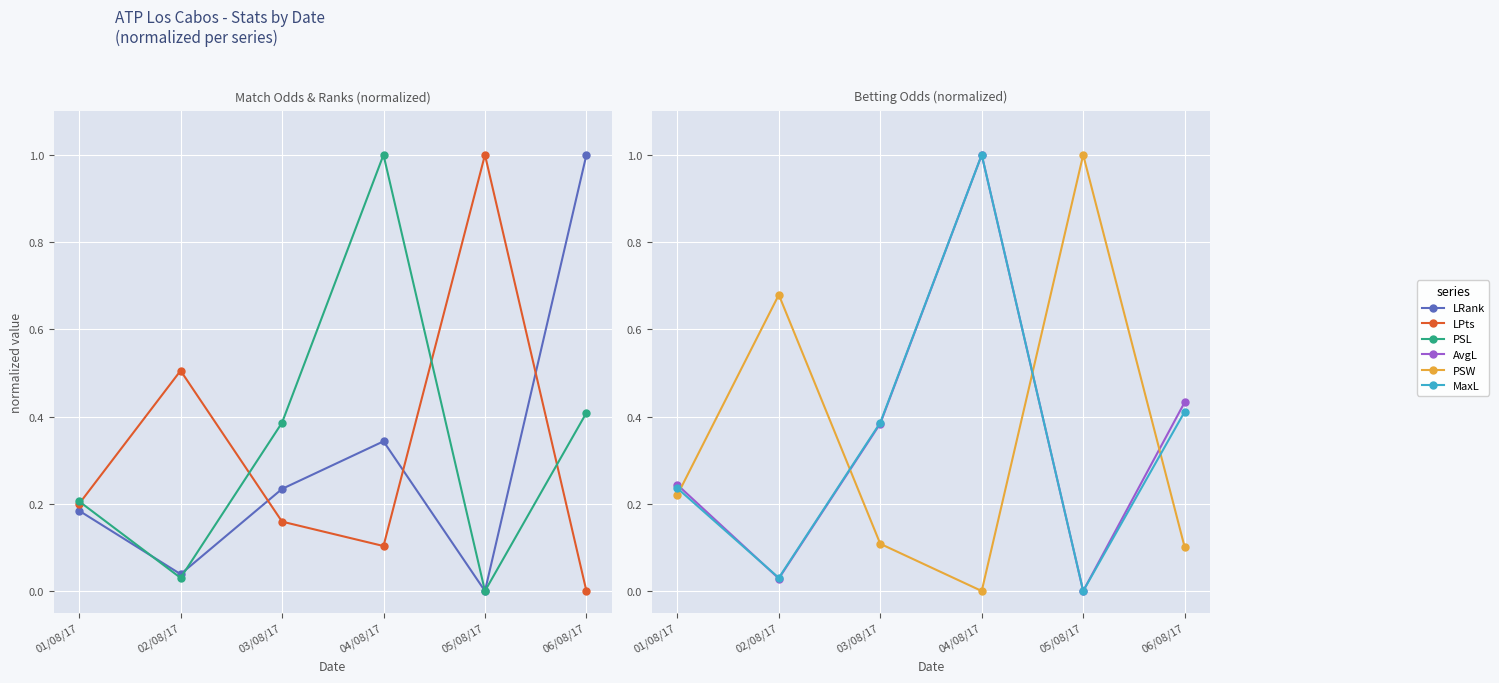

True or false: PSW has a value of 0.0 at 04/08/17.

True